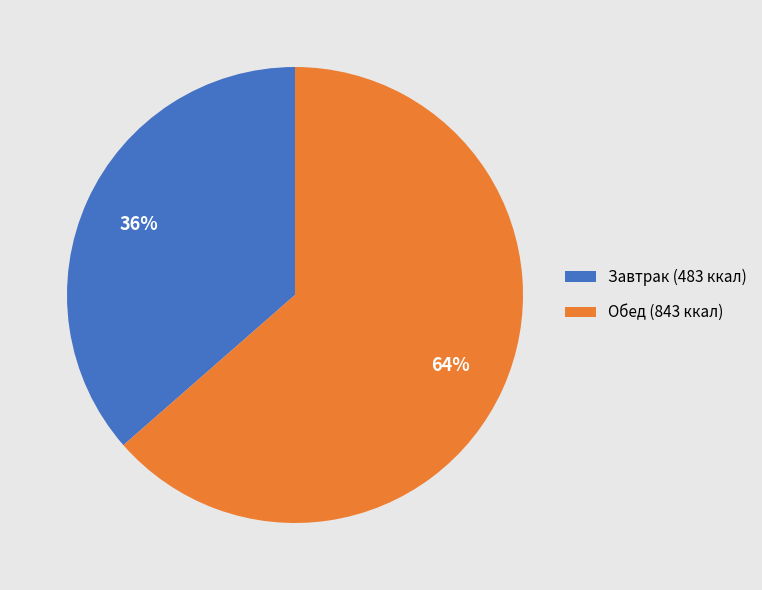

Count the number of slices in the pie.

2